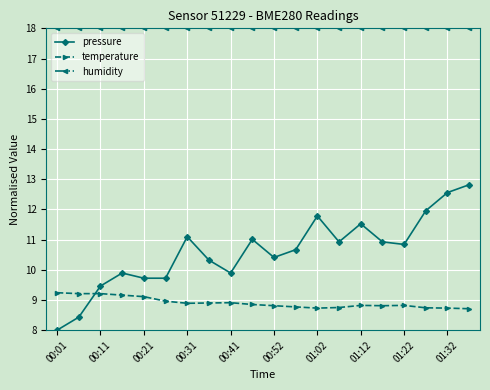

What is the difference between the maximum and minimum values in the temperature series?

0.5